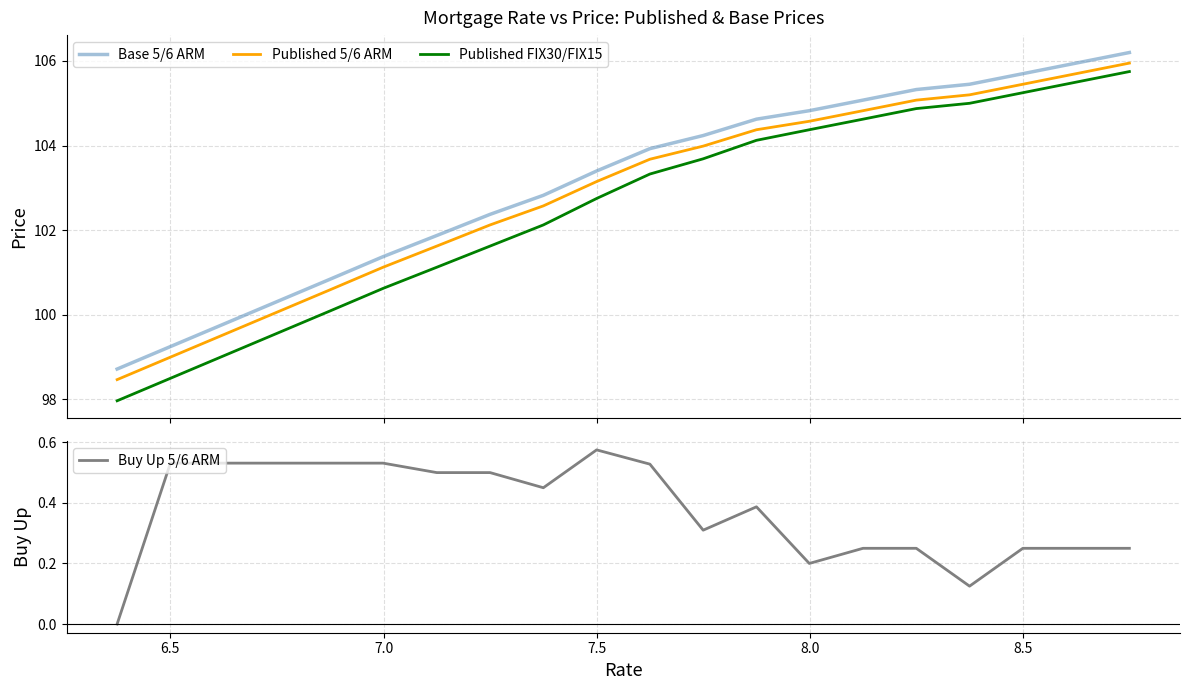

What is the value of the Published 5/6 ARM point at the 16th from the left?

105.1